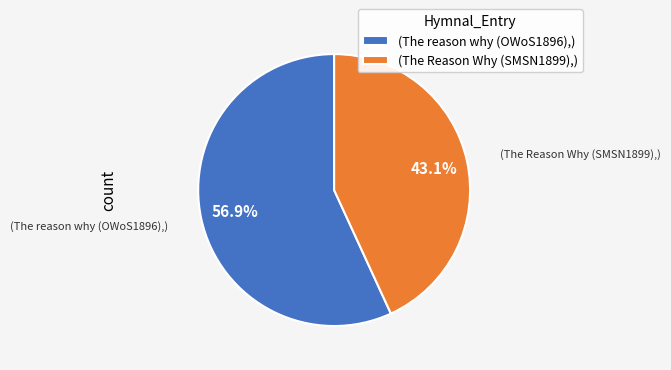

Which has a higher value, (The reason why (OWoS1896),) or (The Reason Why (SMSN1899),)?

(The reason why (OWoS1896),)